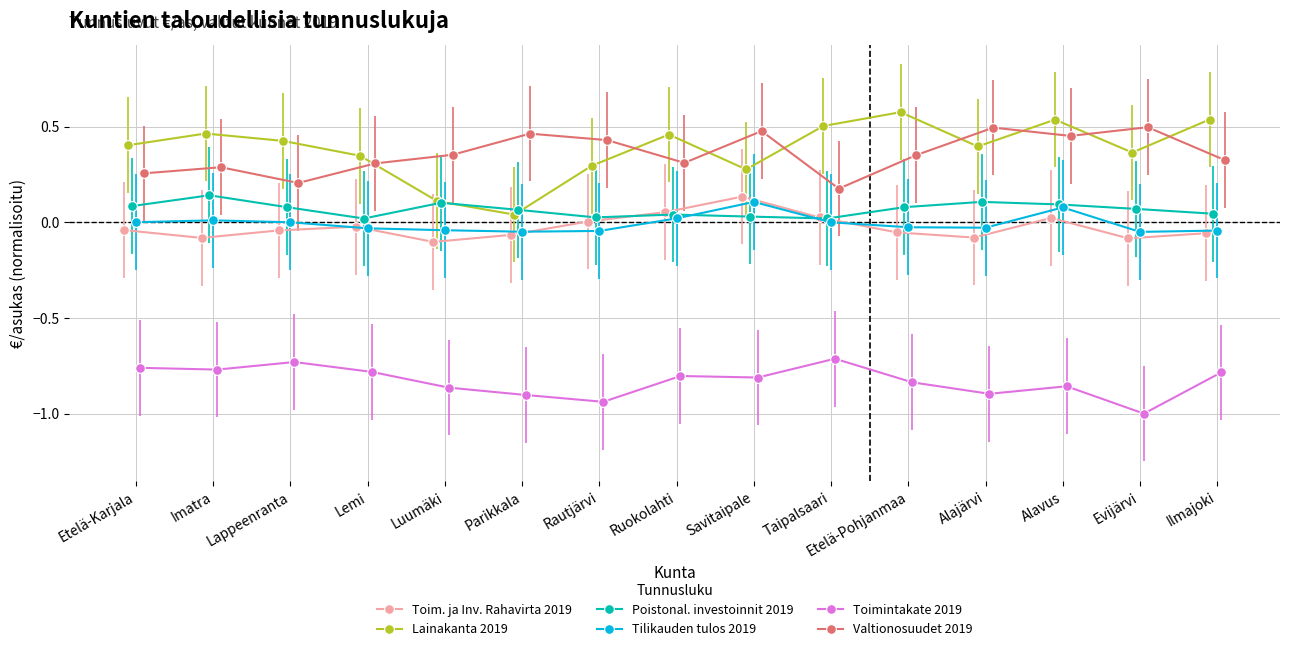

What is the sum of all Toimintakate 2019 values?

-12.5